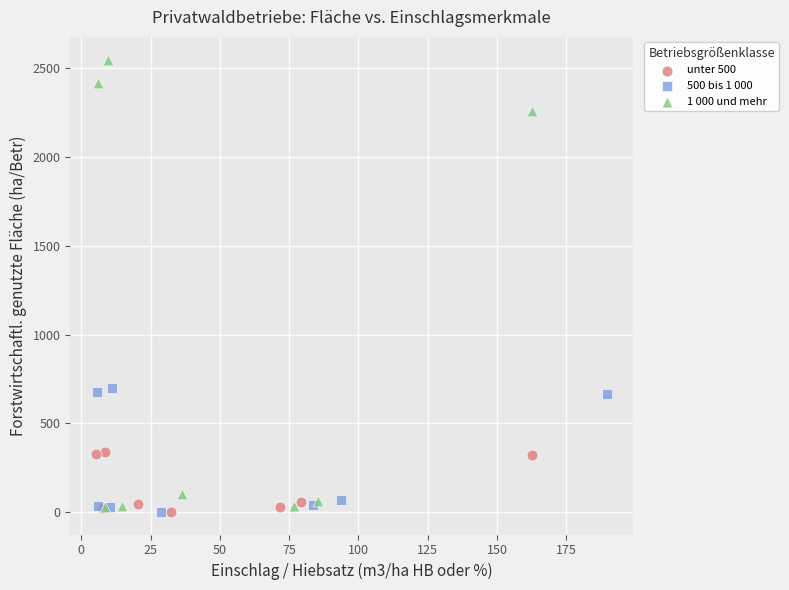

Which series reaches the maximum Y coordinate?

1 000 und mehr